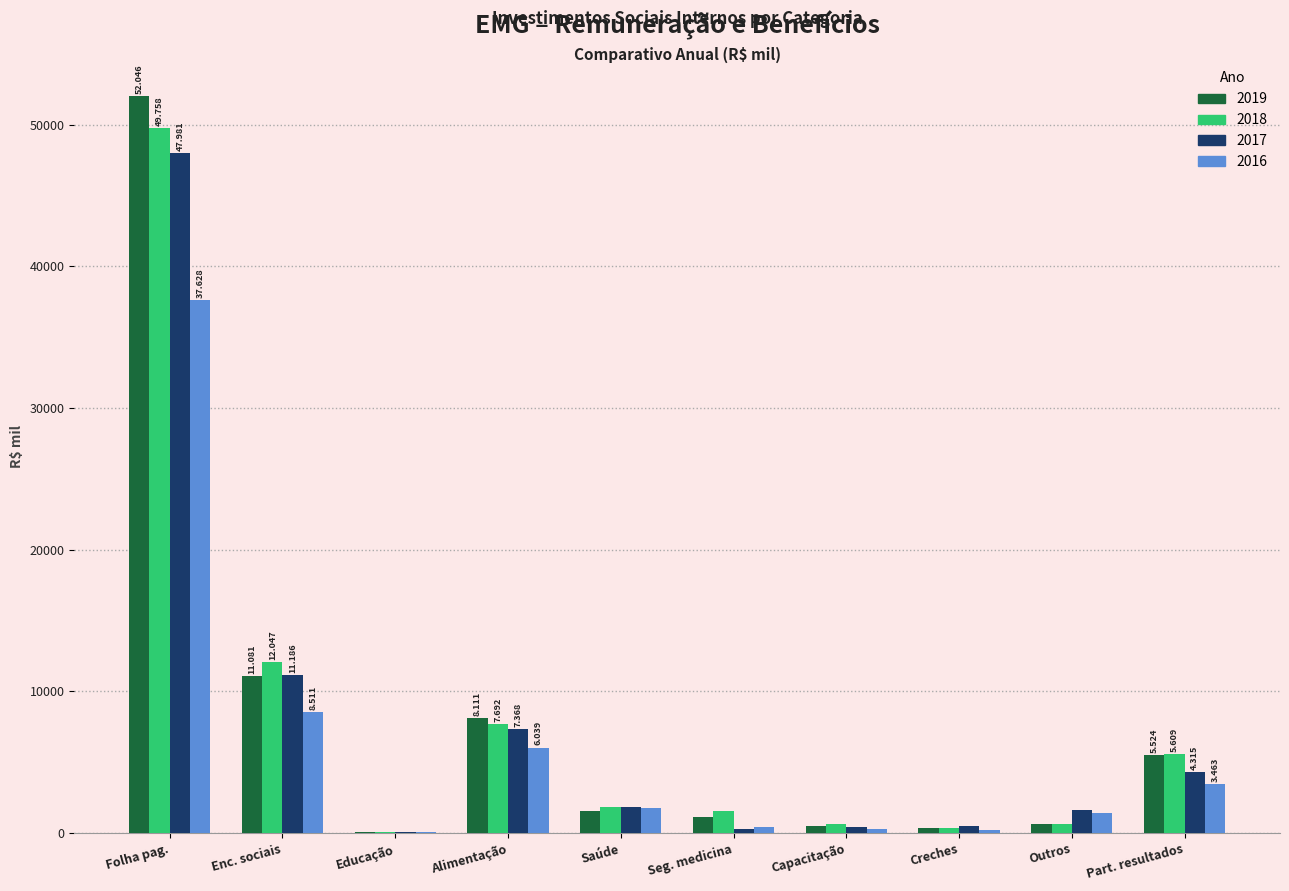

At which category is the sum across all series the highest?

Folha pag.